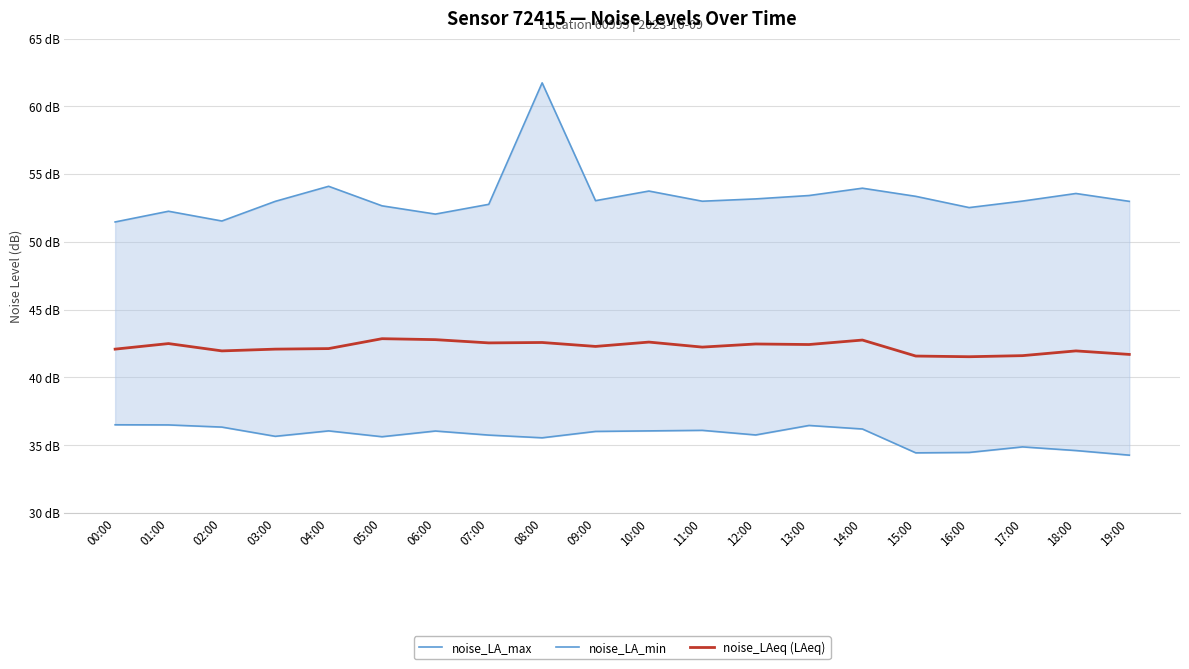

Rank the categories by noise_LAeq (LAeq) value from highest to lowest.

05:00, 06:00, 14:00, 10:00, 08:00, 07:00, 01:00, 12:00, 13:00, 09:00, 11:00, 04:00, 00:00, 03:00, 02:00, 18:00, 19:00, 17:00, 15:00, 16:00